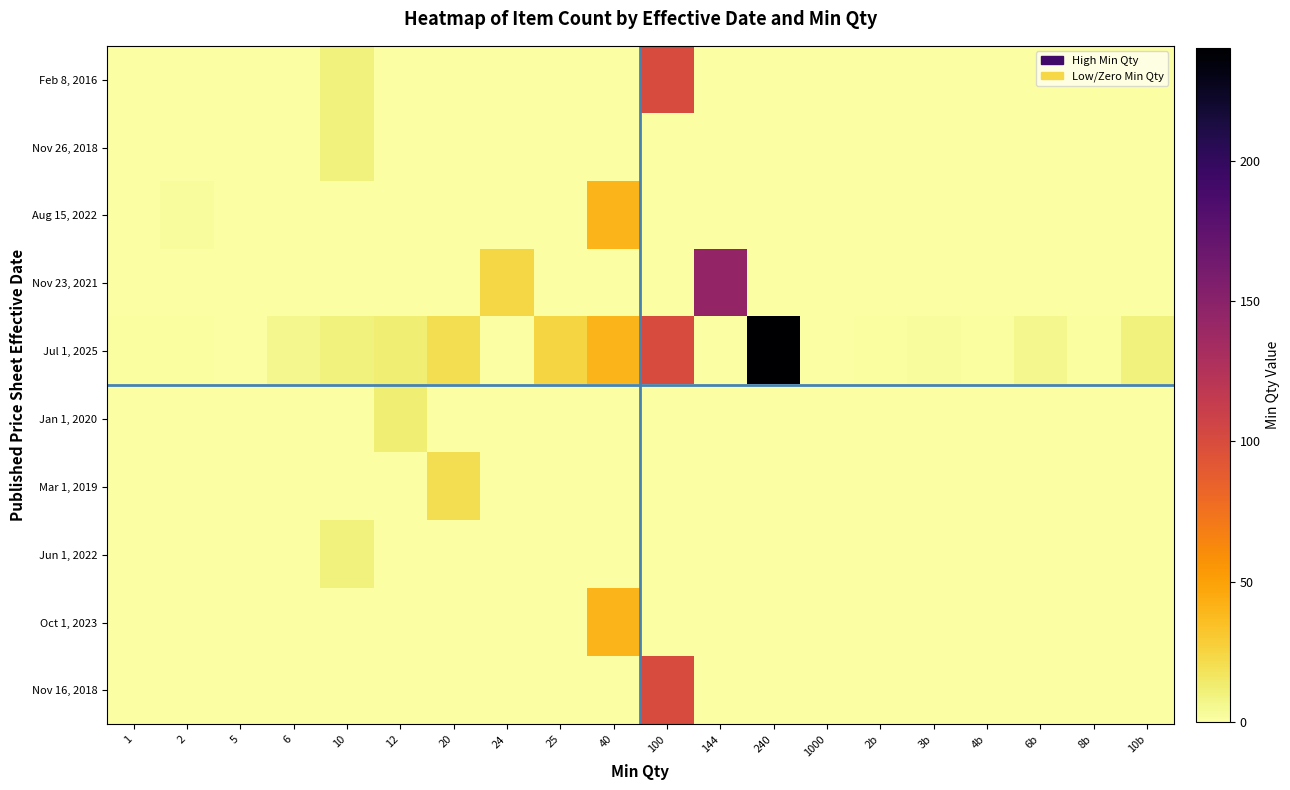

Between 6 and 6b, which is larger?

6